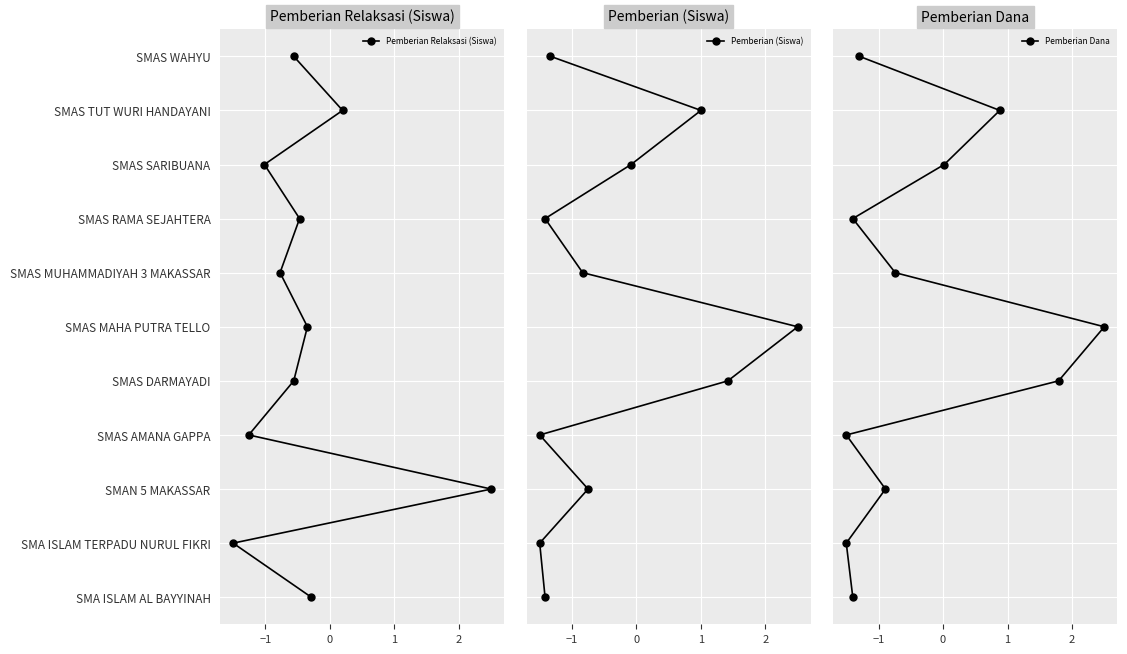

Which series has the widest spread of values?

Pemberian Relaksasi (Siswa)